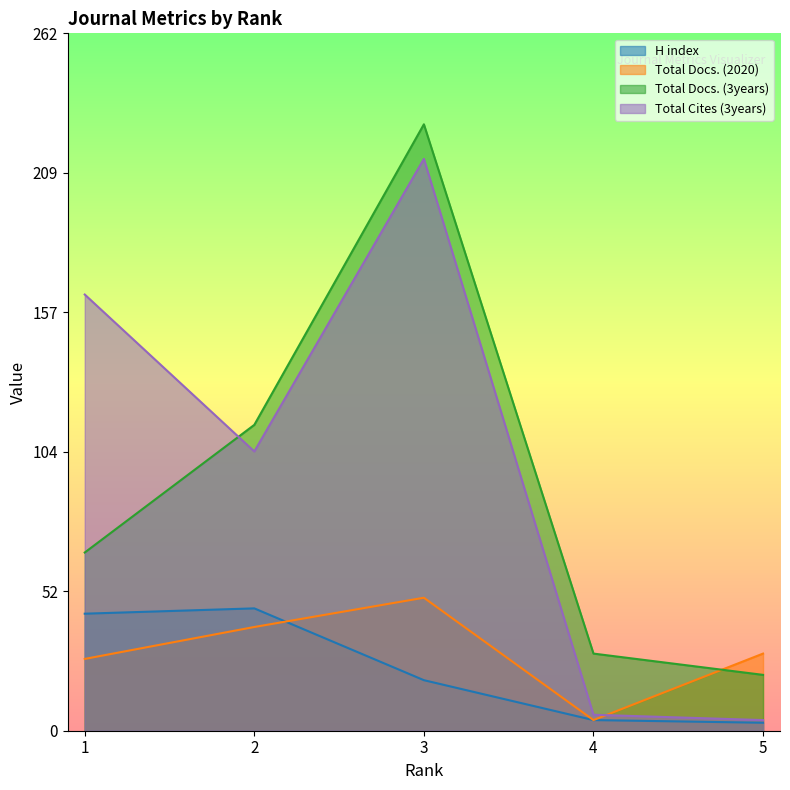

At which category does Total Docs. (2020) reach its first local valley?

4